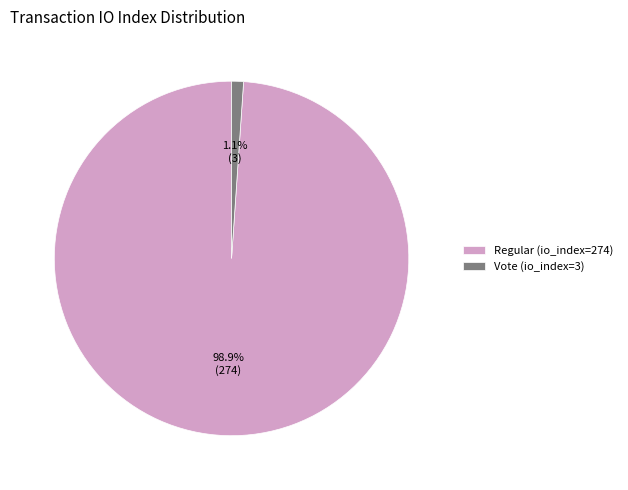

Combined, what portion of the pie is Vote (io_index=3) and Regular (io_index=274)?

100.0%